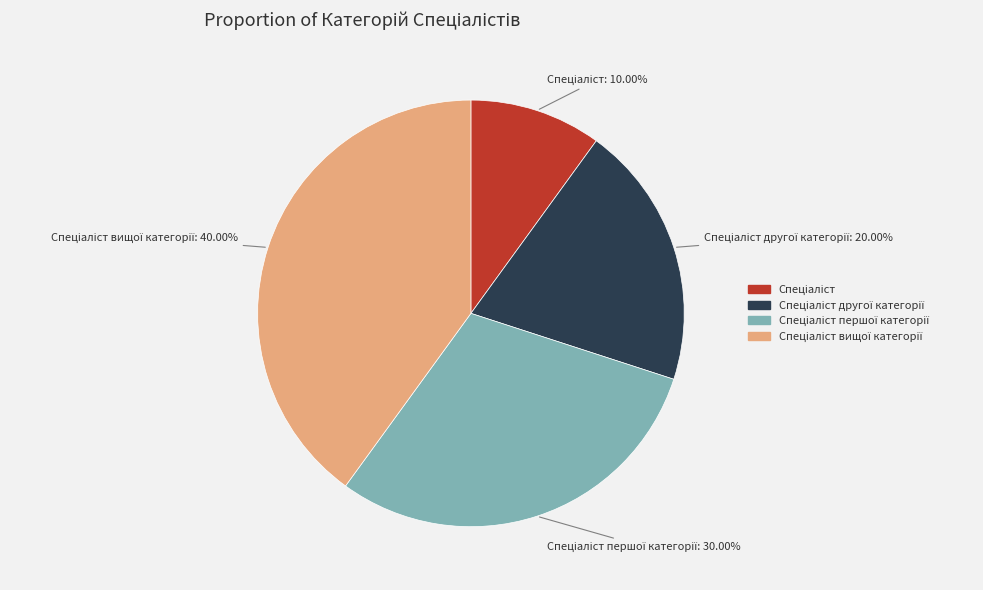

Does any single category account for the majority?

No